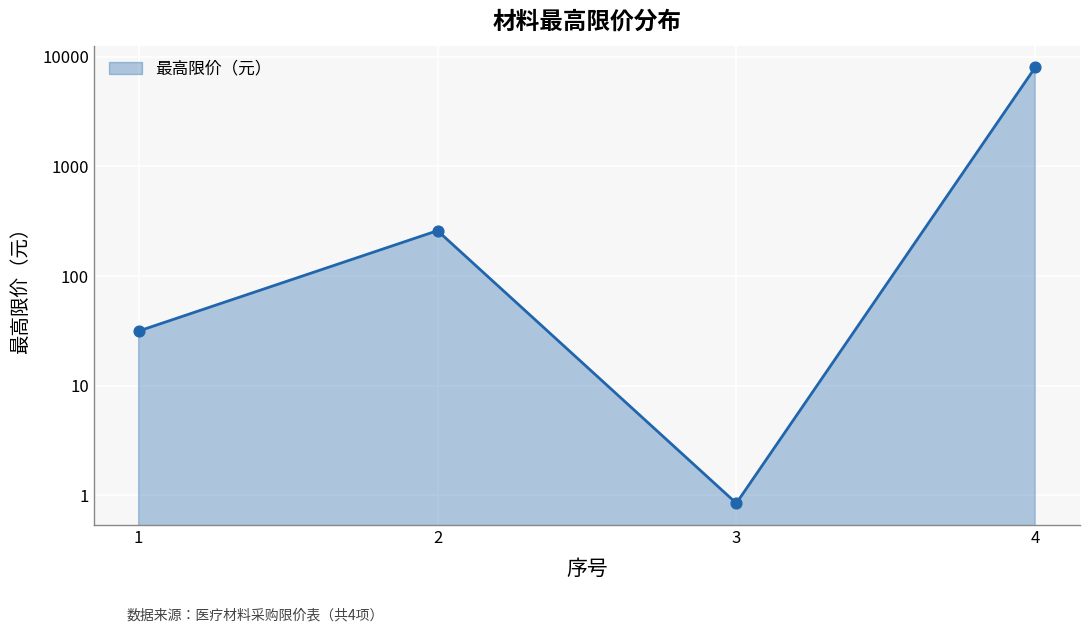

What is the change in value from 1 to 4?

+7968.4